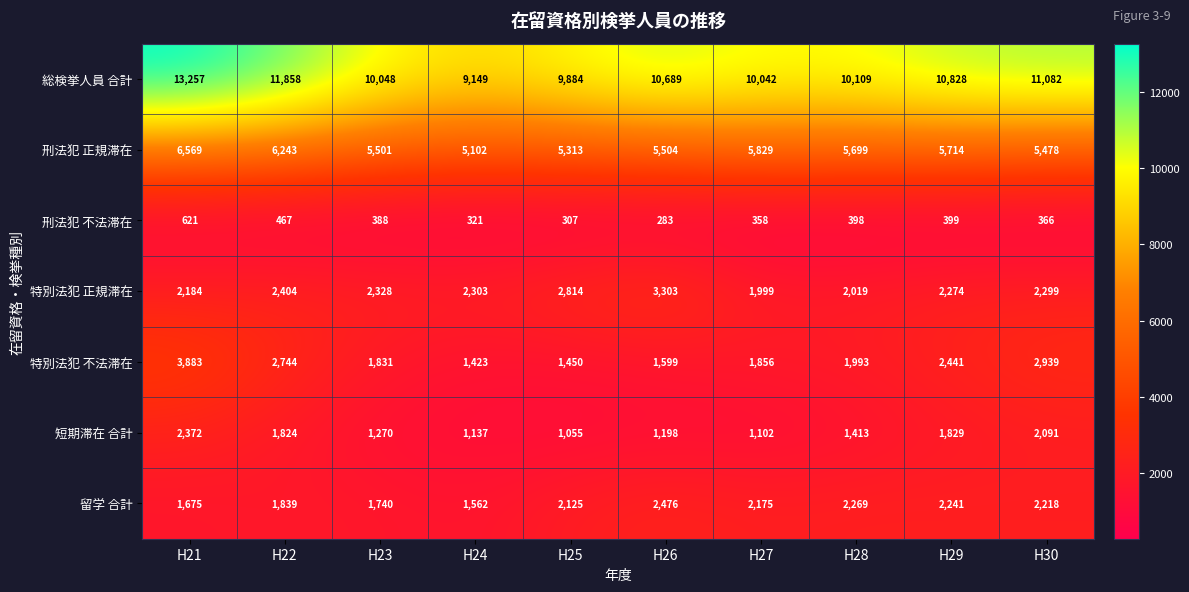

Rank the series by their maximum value, from highest to lowest.

総検挙人員 合計, 刑法犯 正規滞在, 特別法犯 不法滞在, 特別法犯 正規滞在, 留学 合計, 短期滞在 合計, 刑法犯 不法滞在